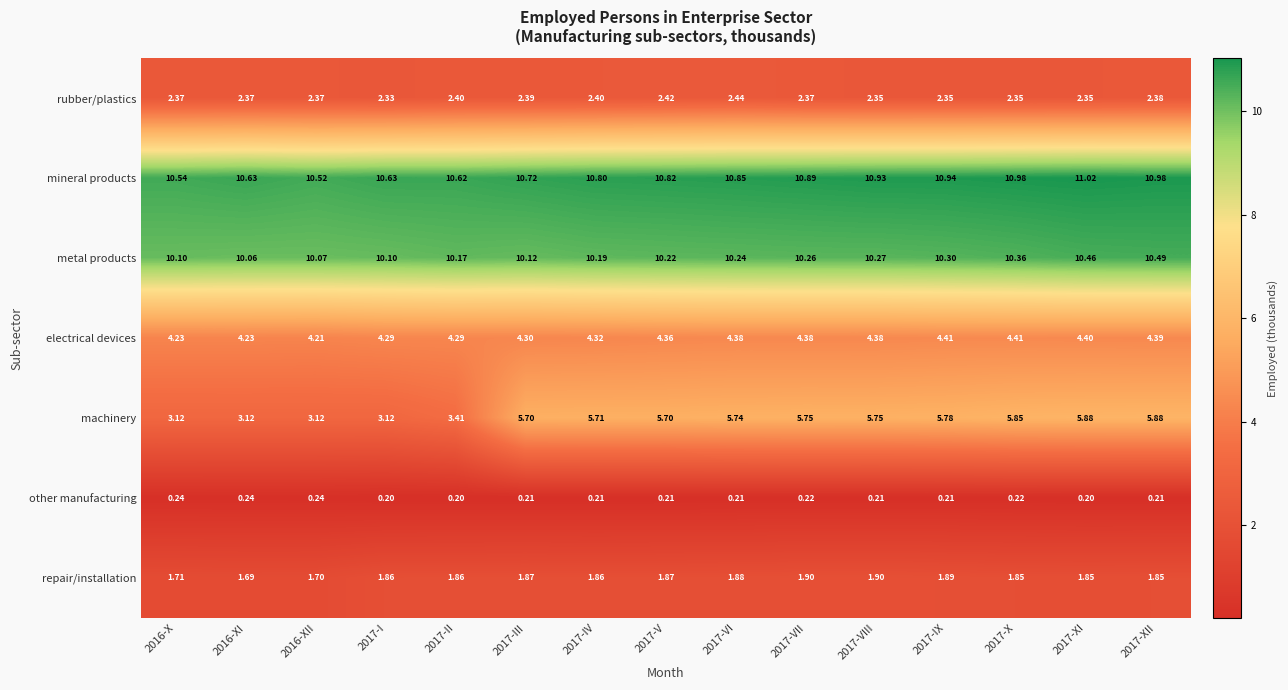

What is the difference between the highest and lowest values at 2017-III?

10.5